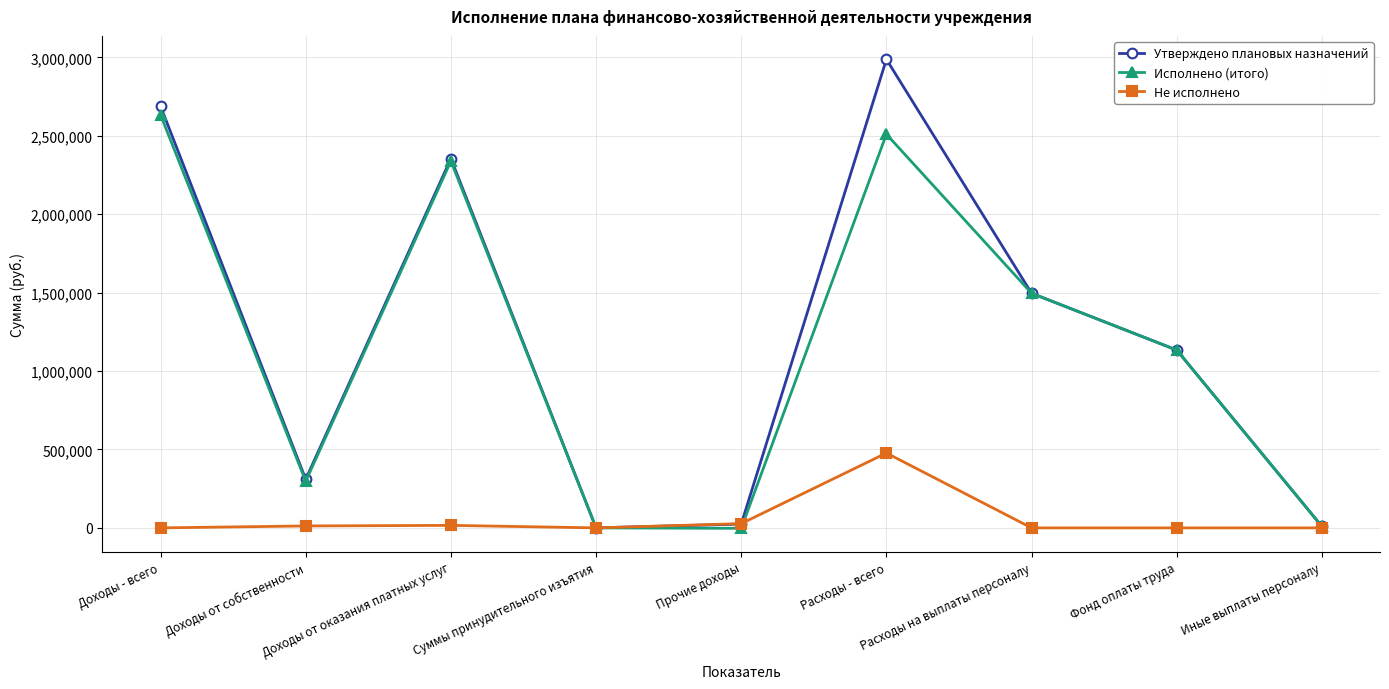

What are all the series names shown in the legend?

Утверждено плановых назначений, Исполнено (итого), Не исполнено